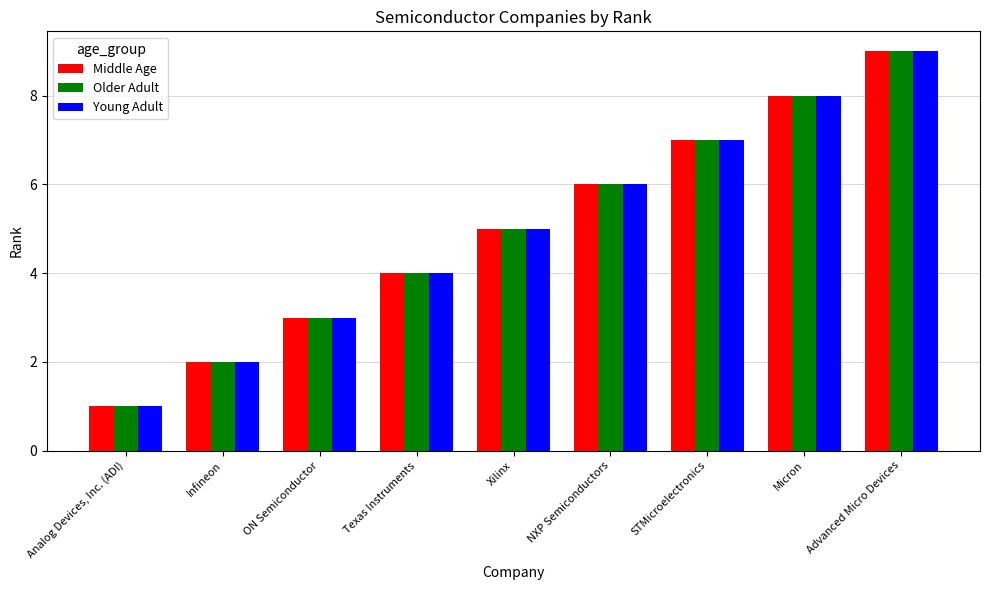

Reading left to right, extract all data points from this chart.

Middle Age: 1	2	3	4	5	6	7	8	9
Older Adult: 1	2	3	4	5	6	7	8	9
Young Adult: 1	2	3	4	5	6	7	8	9